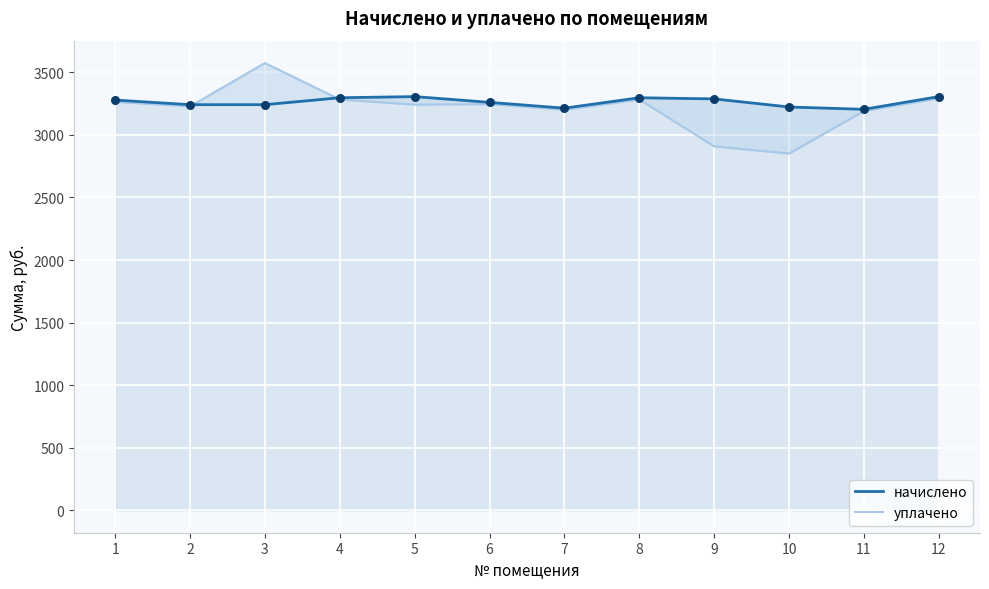

Which series contains the lowest Y value?

уплачено